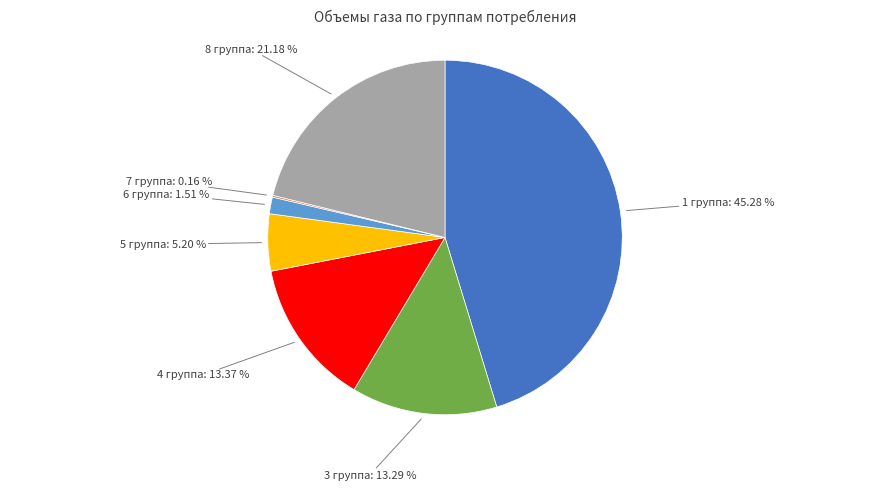

Is there any slice that represents more than half of the pie?

No